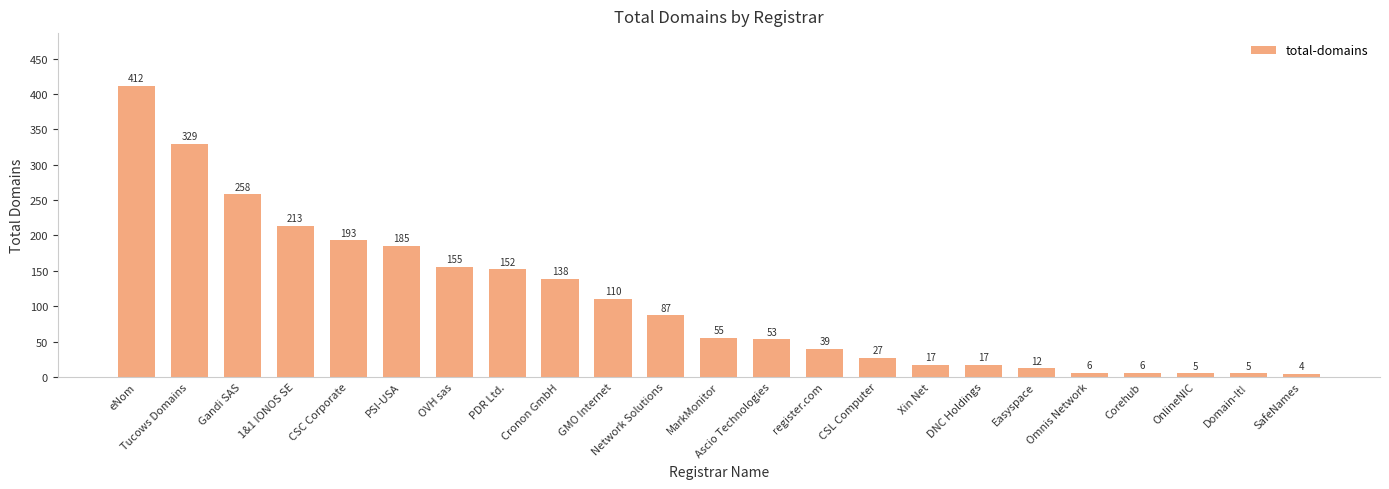

Reading right to left, extract all data points from this chart.

SafeNames=4	Domain-It!=5	OnlineNIC=5	Corehub=6	Omnis Network=6	Easyspace=12	DNC Holdings=17	Xin Net=17	CSL Computer=27	register.com=39	Ascio Technologies=53	MarkMonitor=55	Network Solutions=87	GMO Internet=110	Cronon GmbH=138	PDR Ltd.=152	OVH sas=155	PSI-USA=185	CSC Corporate=193	1&1 IONOS SE=213	Gandi SAS=258	Tucows Domains=329	eNom=412